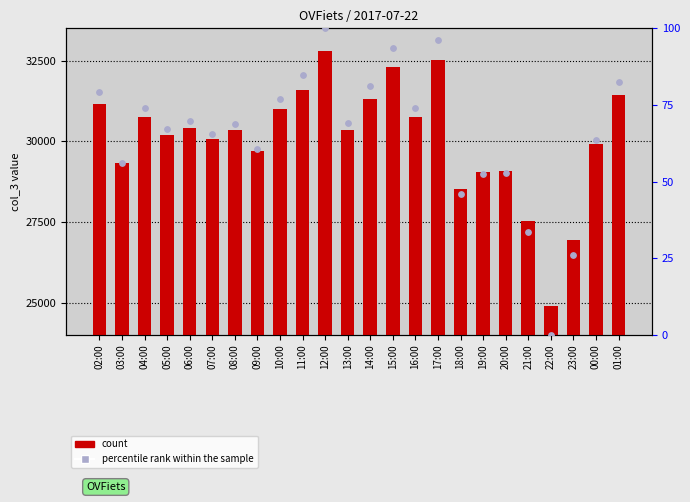

Which series has the widest spread of Y values?

col_3